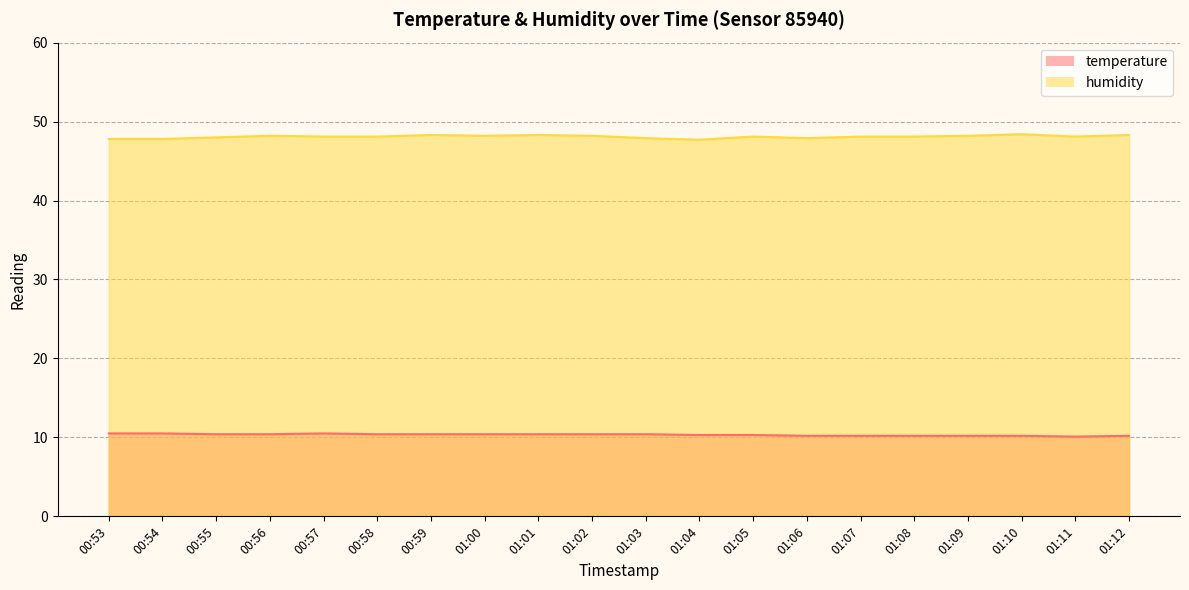

Reading left to right, extract all data points from this chart.

temperature: 00:53=10.5	00:54=10.5	00:55=10.4	00:56=10.4	00:57=10.5	00:58=10.4	00:59=10.4	01:00=10.4	01:01=10.4	01:02=10.4	01:03=10.4	01:04=10.3	01:05=10.3	01:06=10.2	01:07=10.2	01:08=10.2	01:09=10.2	01:10=10.2	01:11=10.1	01:12=10.2
humidity: 00:53=47.8	00:54=47.8	00:55=48.0	00:56=48.2	00:57=48.1	00:58=48.1	00:59=48.3	01:00=48.2	01:01=48.3	01:02=48.2	01:03=47.9	01:04=47.7	01:05=48.1	01:06=47.9	01:07=48.1	01:08=48.1	01:09=48.2	01:10=48.4	01:11=48.1	01:12=48.3